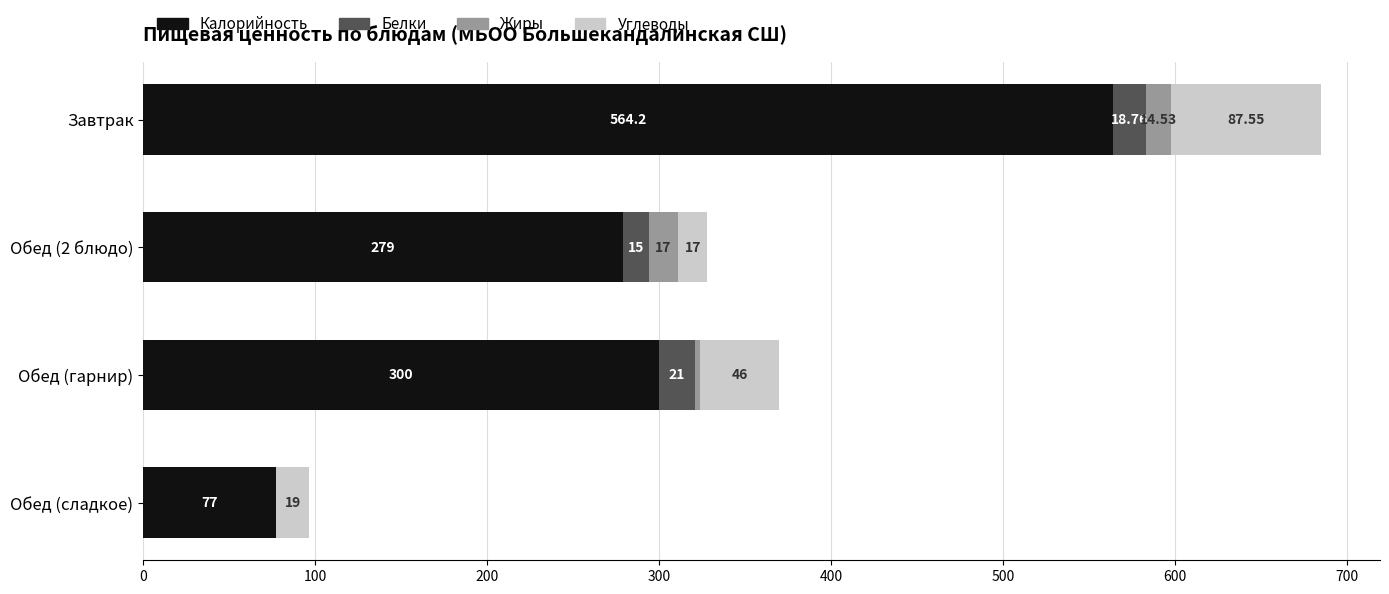

What is the sum of the Калорийность values at Обед (сладкое) and Обед (2 блюдо)?

356.0